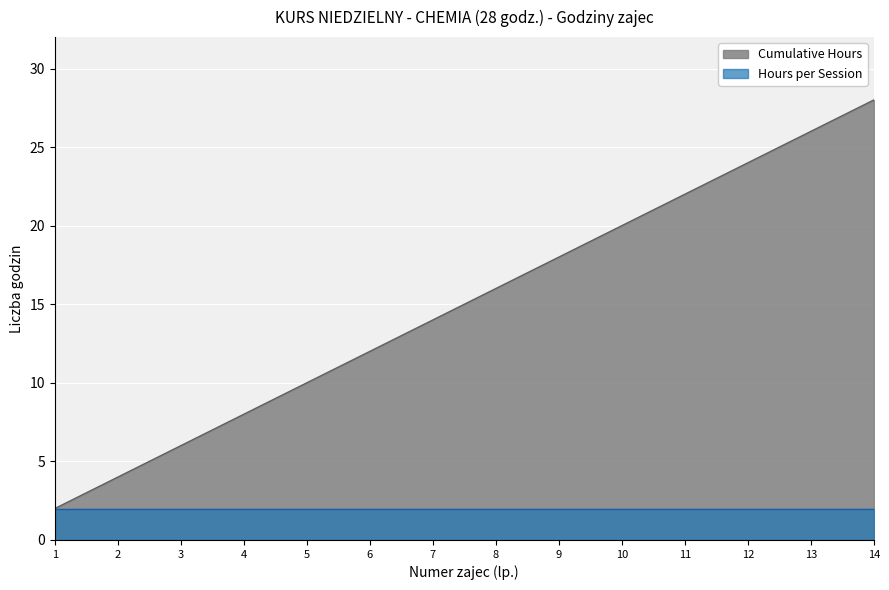

Which label corresponds to the largest value in the chart?

14